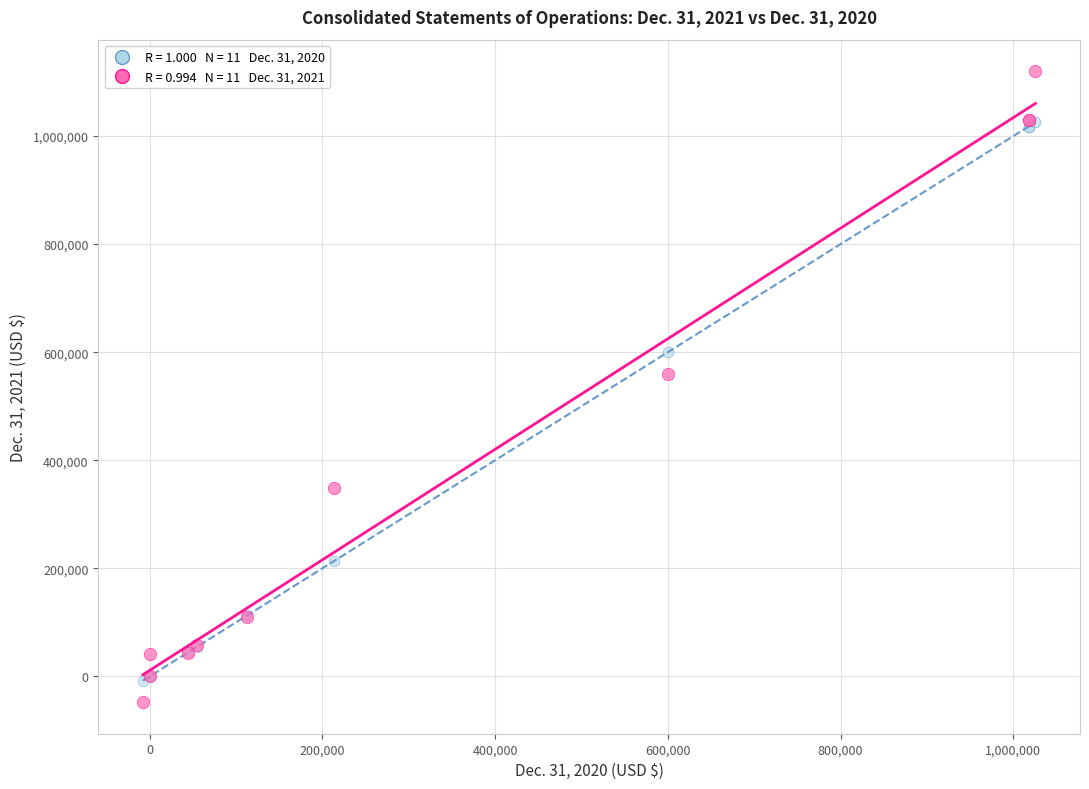

Across all series, what Y value is closest to 536128?

559853